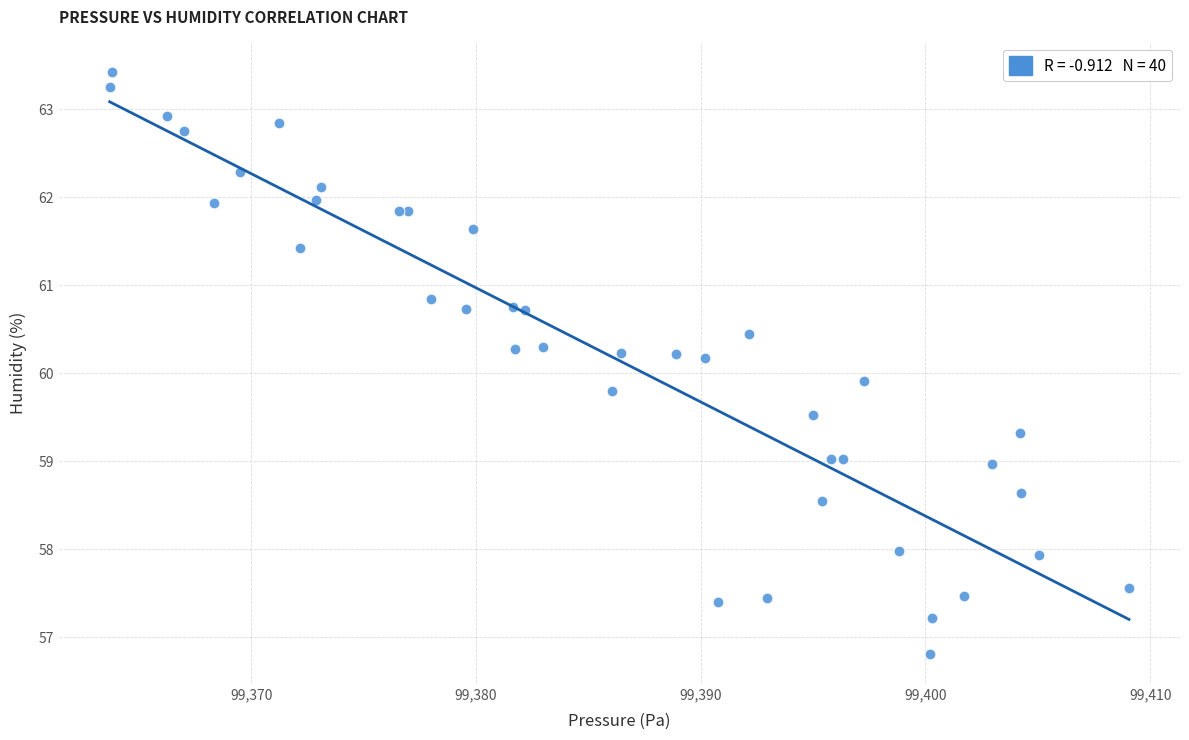

What Y value in the scatter plot is closest to 60?

59.9